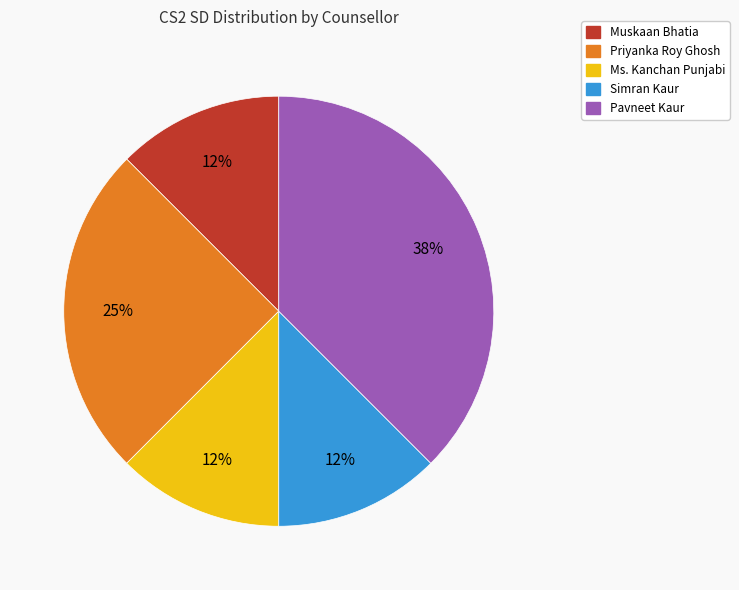

To the nearest percent, what is the average slice percentage?

20%